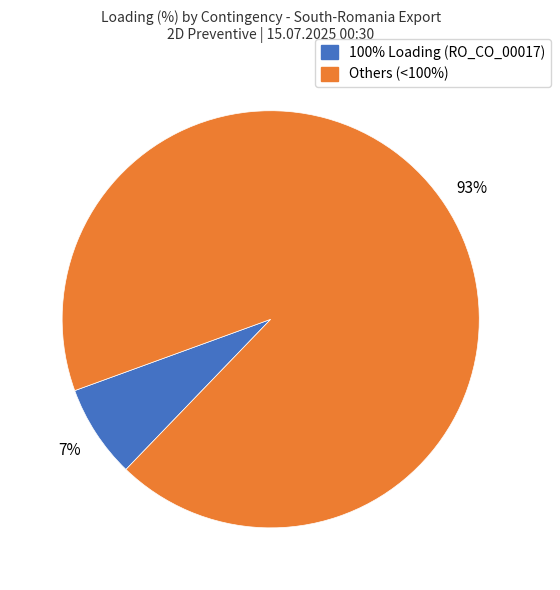

Is there a majority slice in this chart?

Yes